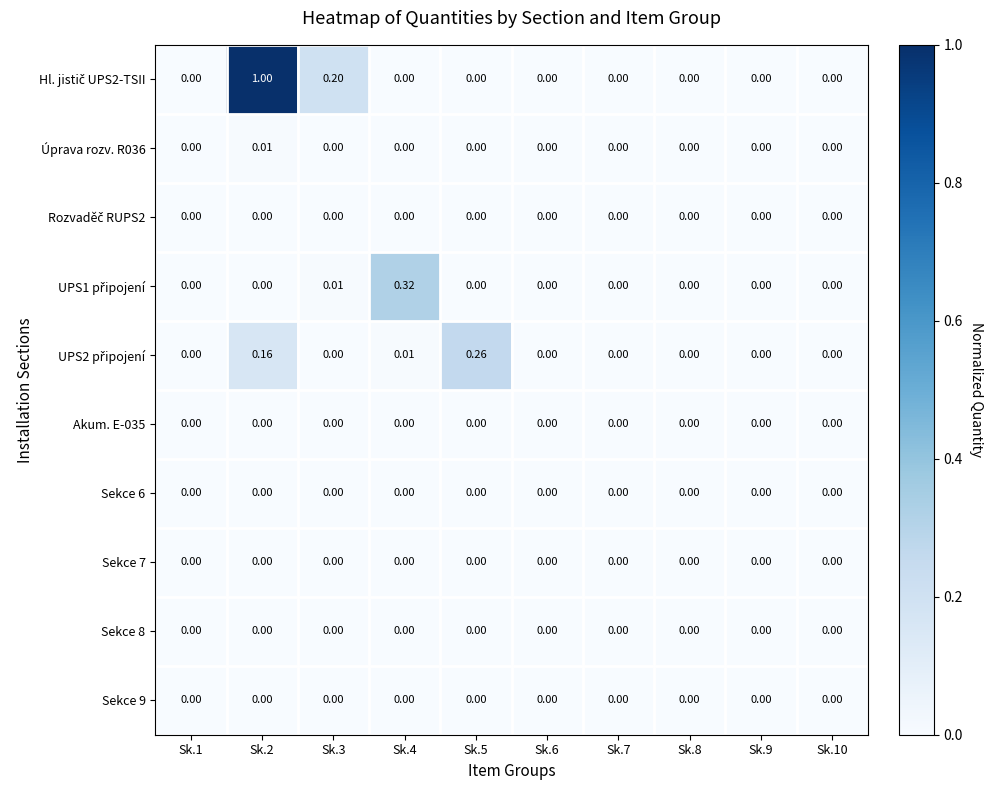

How many distinct data groups are displayed?

10